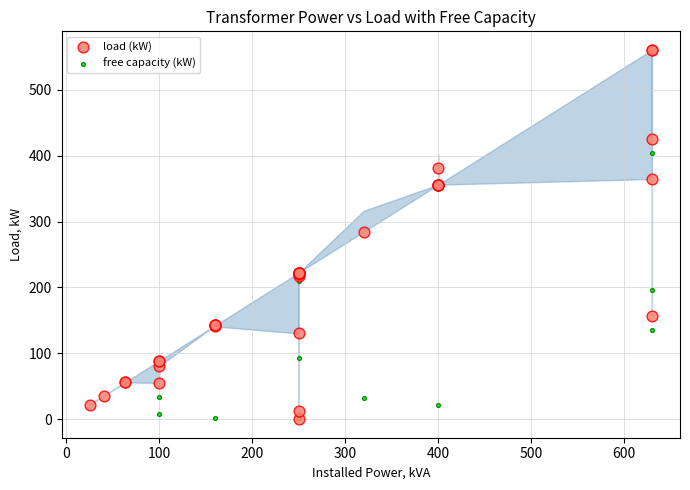

Which series contains the highest Y value?

load (kW)